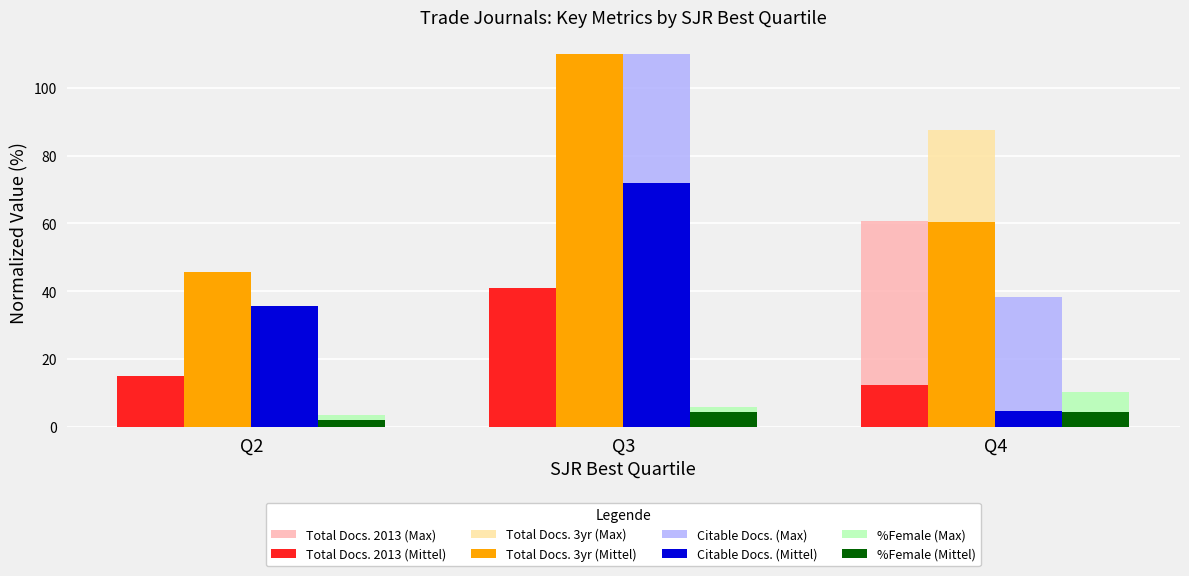

What is the difference between the maximum and minimum values in the Citable Docs. (Max) series?

80.2